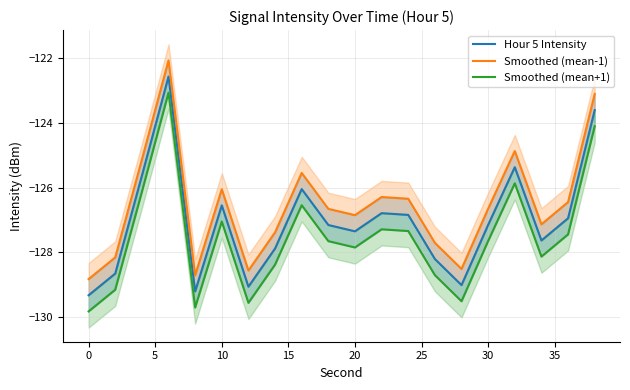

What are all the series names shown in the legend?

Hour 5 Intensity, Smoothed (mean-1), Smoothed (mean+1)